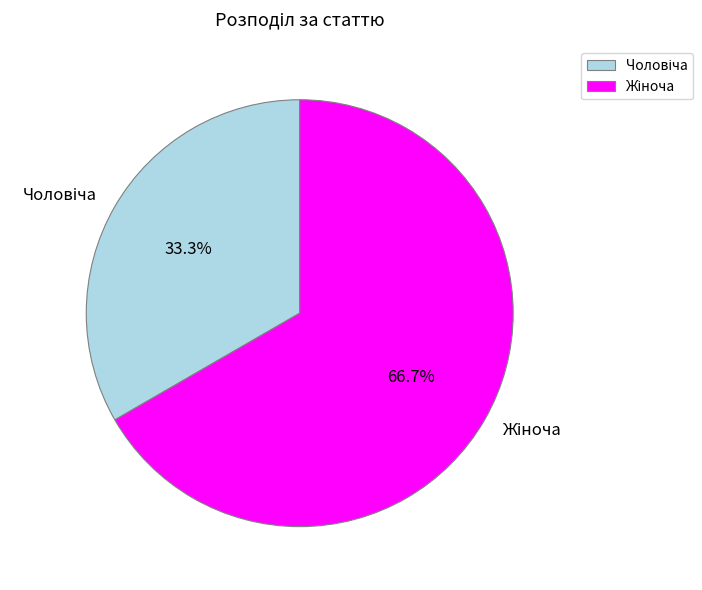

To the nearest percent, what is the average slice percentage?

50%